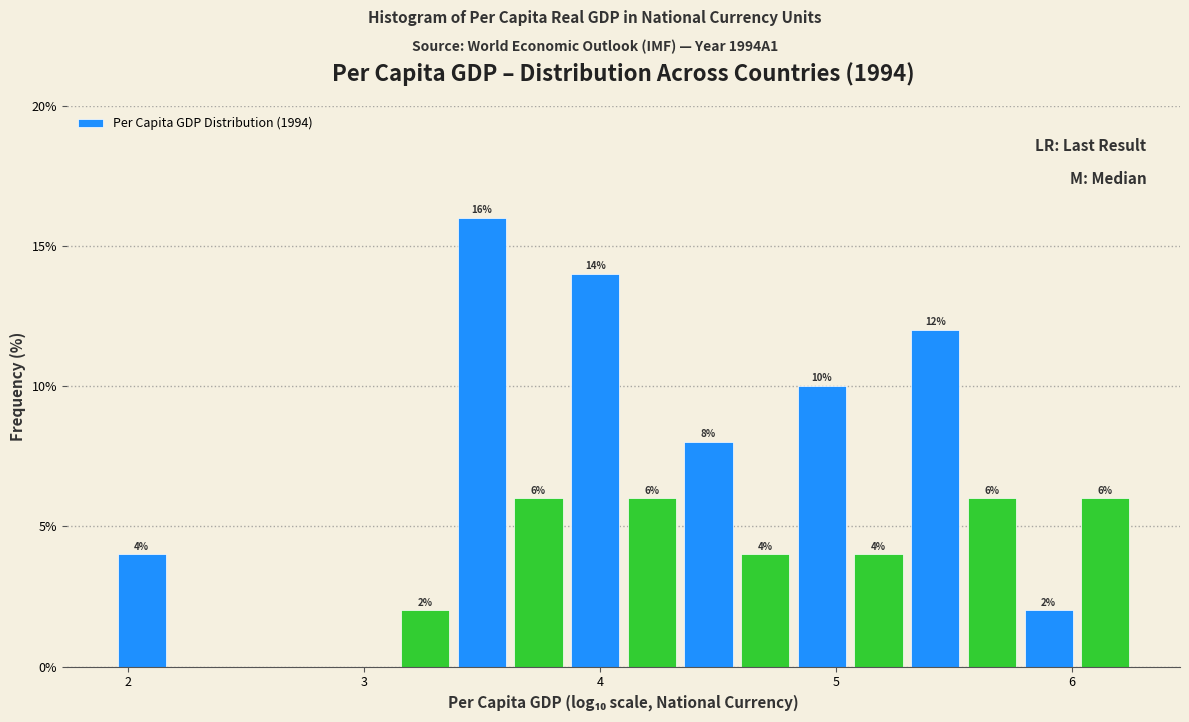

Around what value on the x-axis is the tallest bar? Give the approximate position of its centre, as read against the axis.

3.5